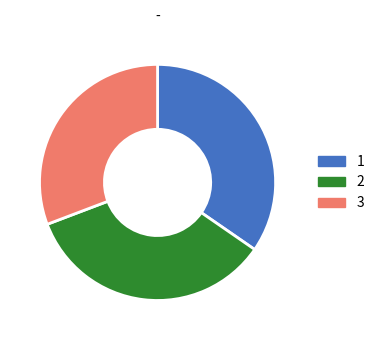

How many segments does this pie chart have?

3